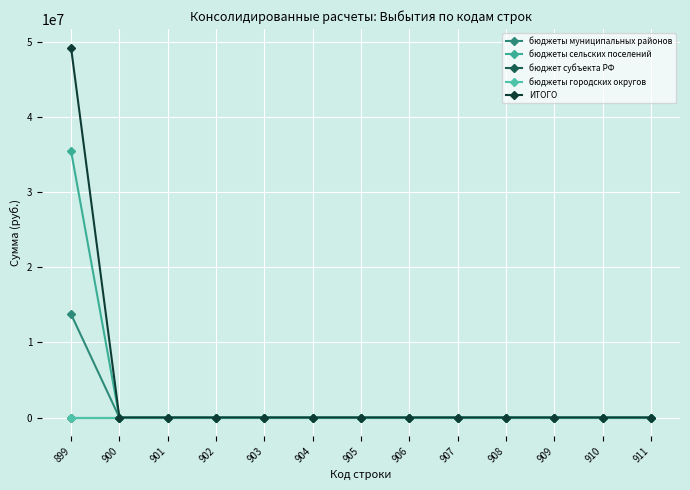

True or false: ИТОГО and бюджеты сельских поселений intersect in this chart.

False